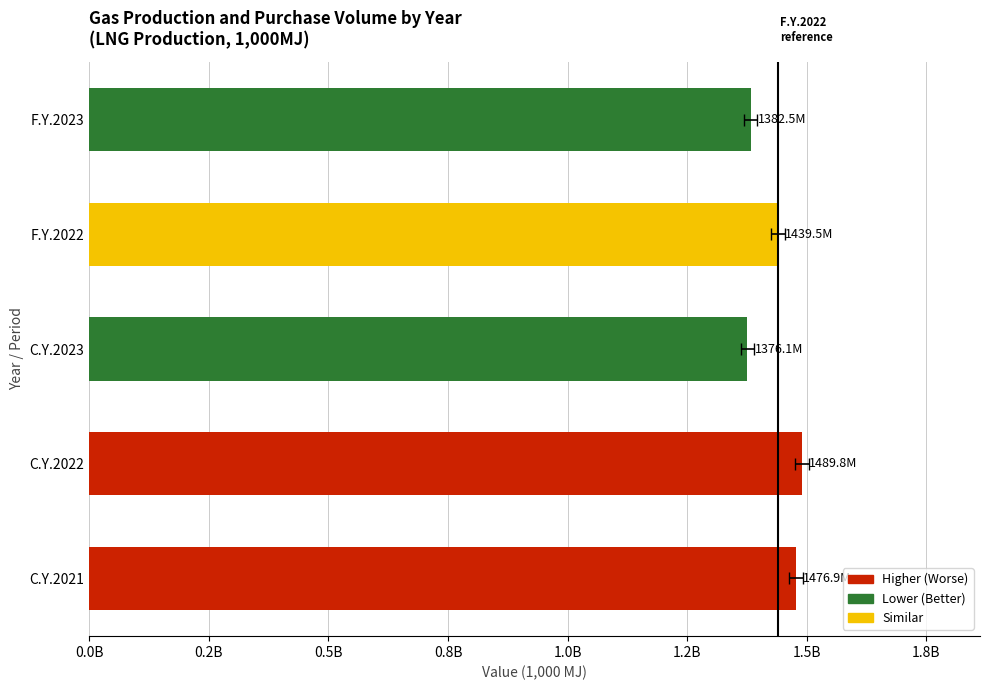

Reading left to right, list all the values displayed in this chart.

1476922793	1489825282	1376089122	1439539474	1382464094